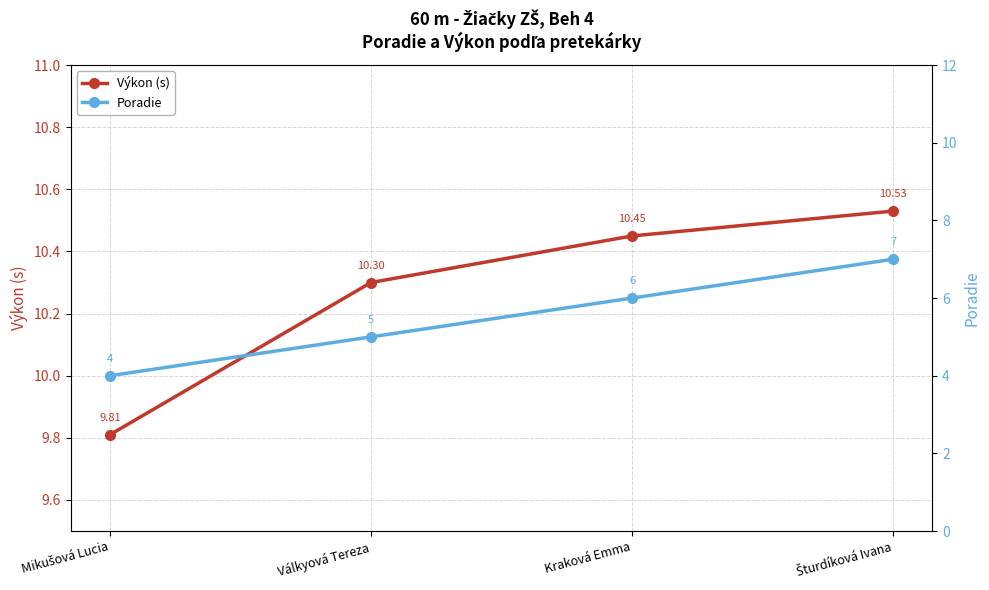

True or false: Poradie and Výkon (s) intersect in this chart.

False